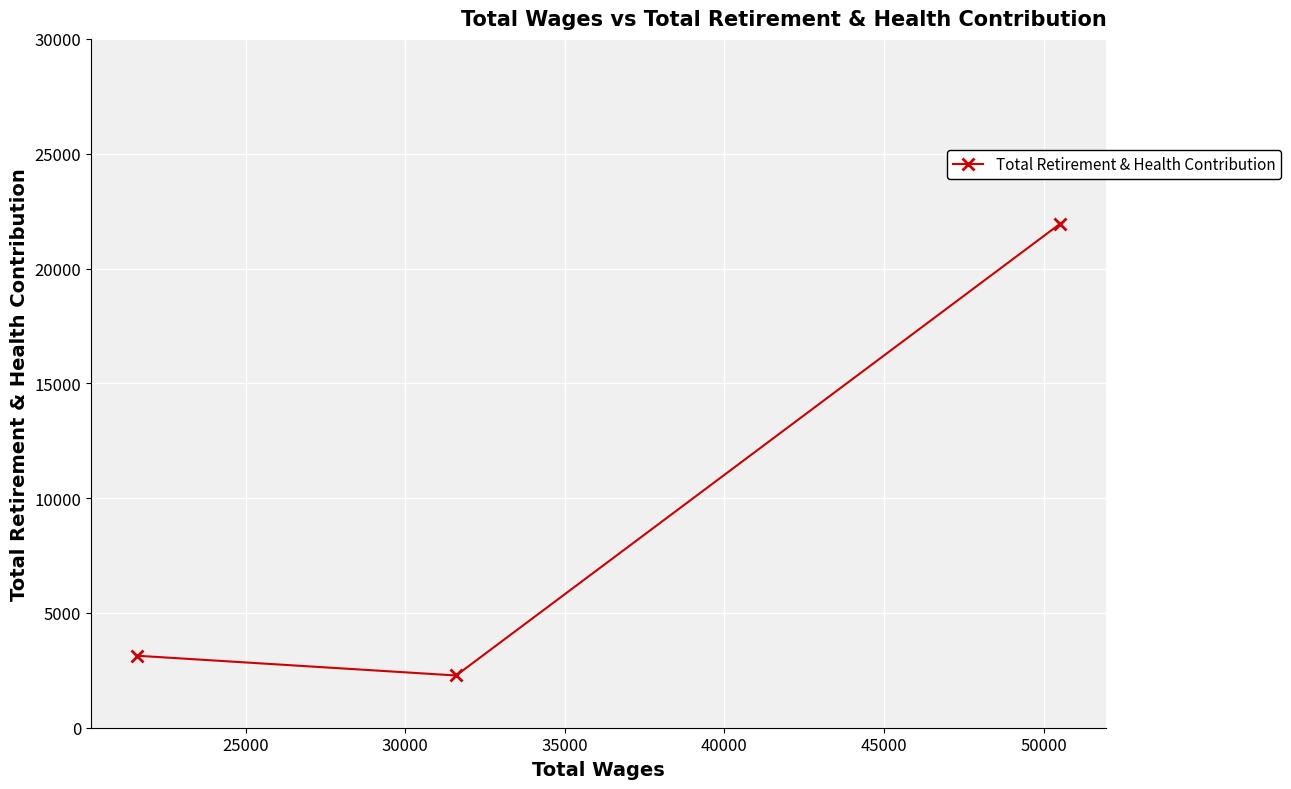

How many data points does each series have?

3